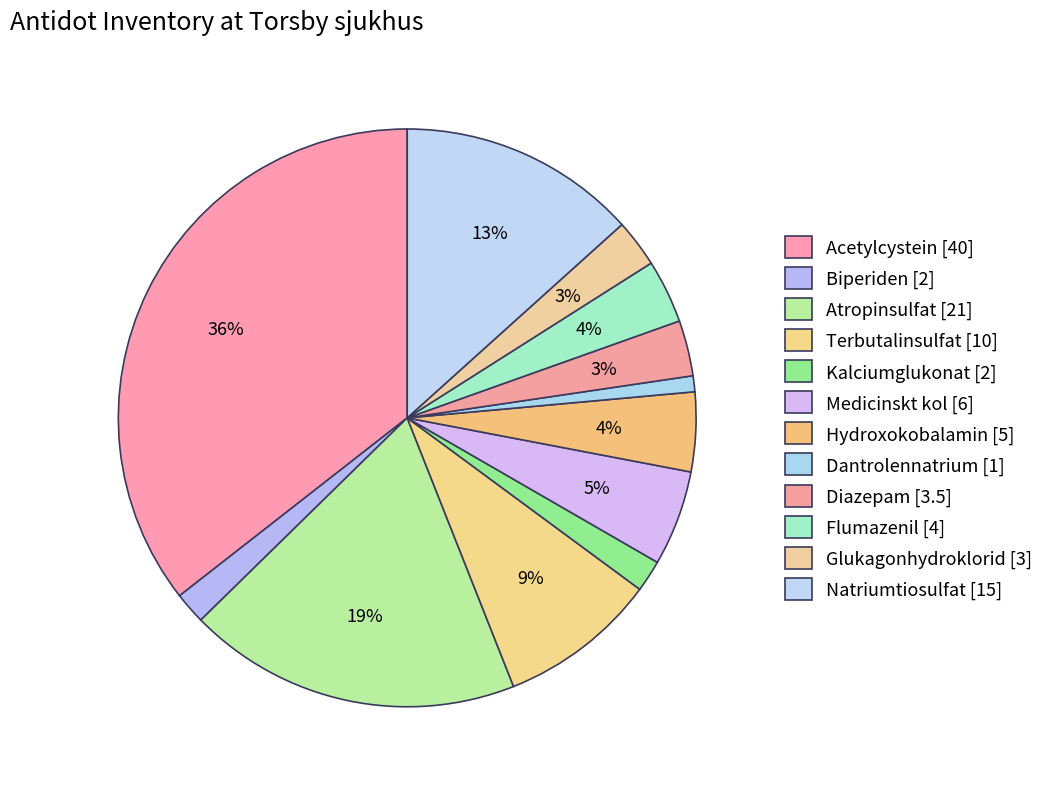

What percentage is the Medicinskt kol slice, to the nearest percent?

5%